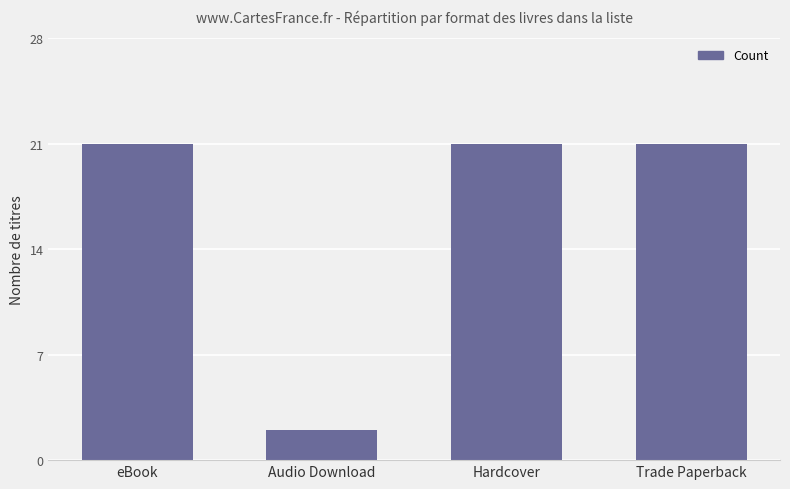

Approximately how many times larger is the value at Hardcover compared to Trade Paperback?

1.0